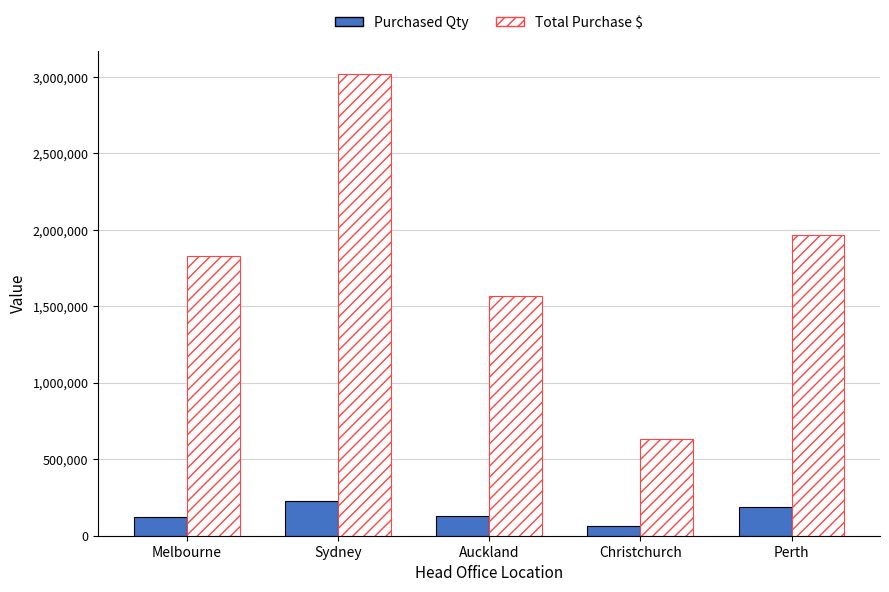

What is the average value of the Total Purchase $ series?

1802521